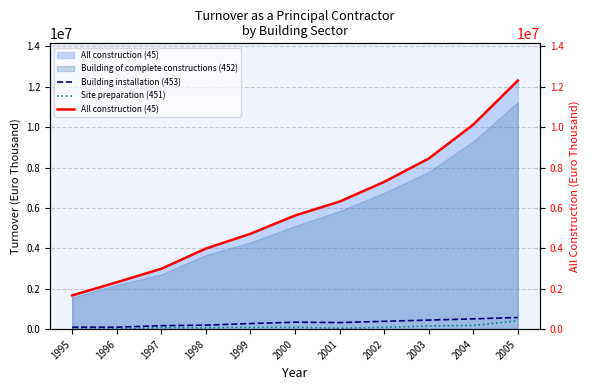

List the labels in order of All construction (45) value, largest first.

2005, 2004, 2003, 2002, 2001, 2000, 1999, 1998, 1997, 1996, 1995